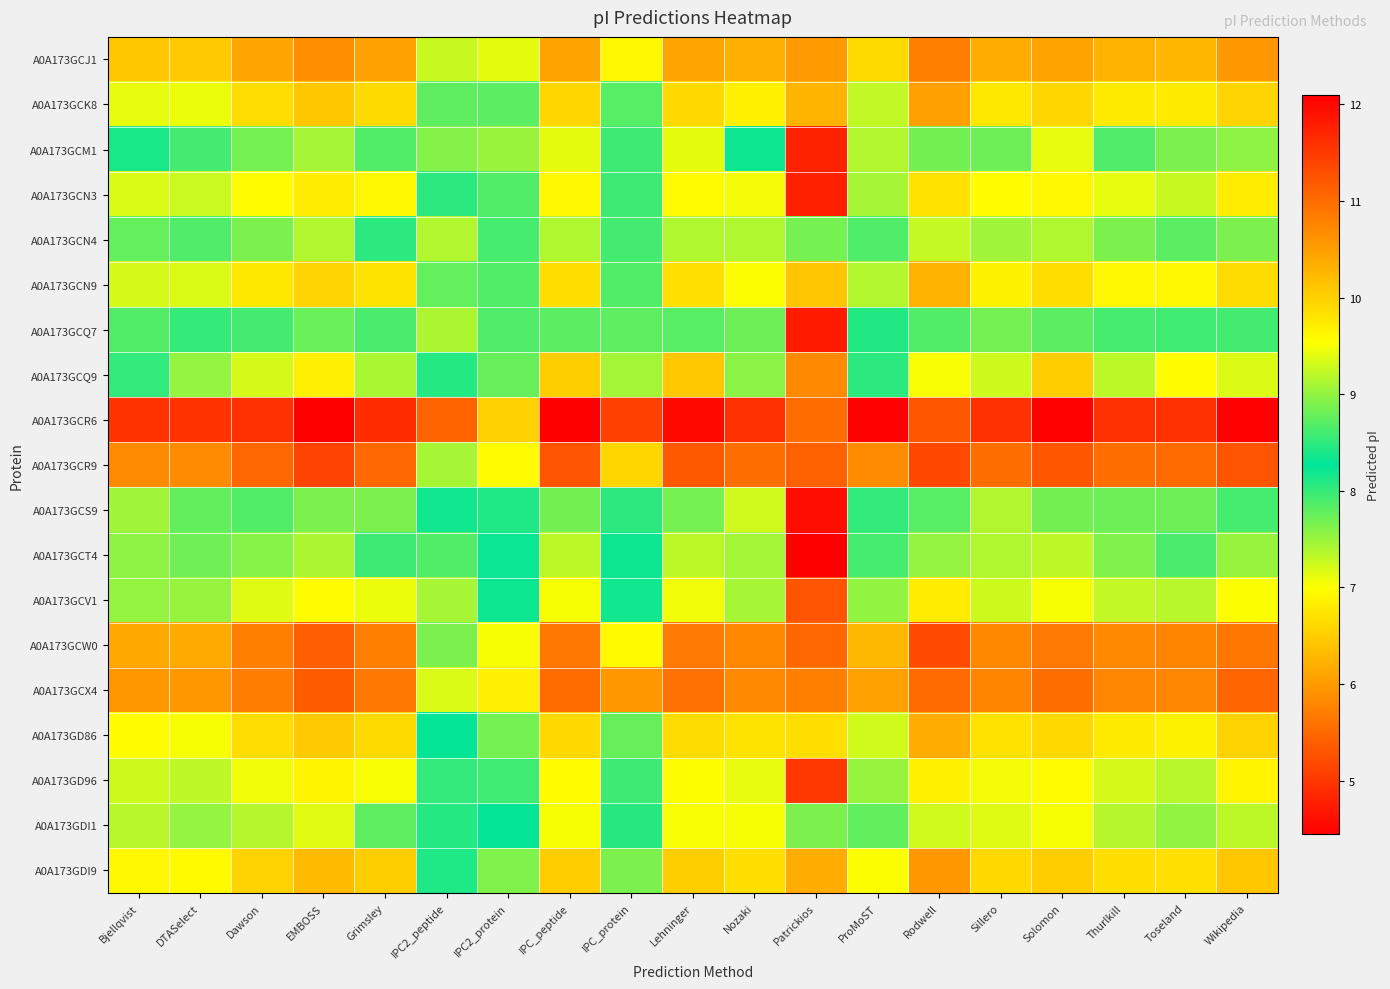

What is the maximum value shown in the chart?

12.1